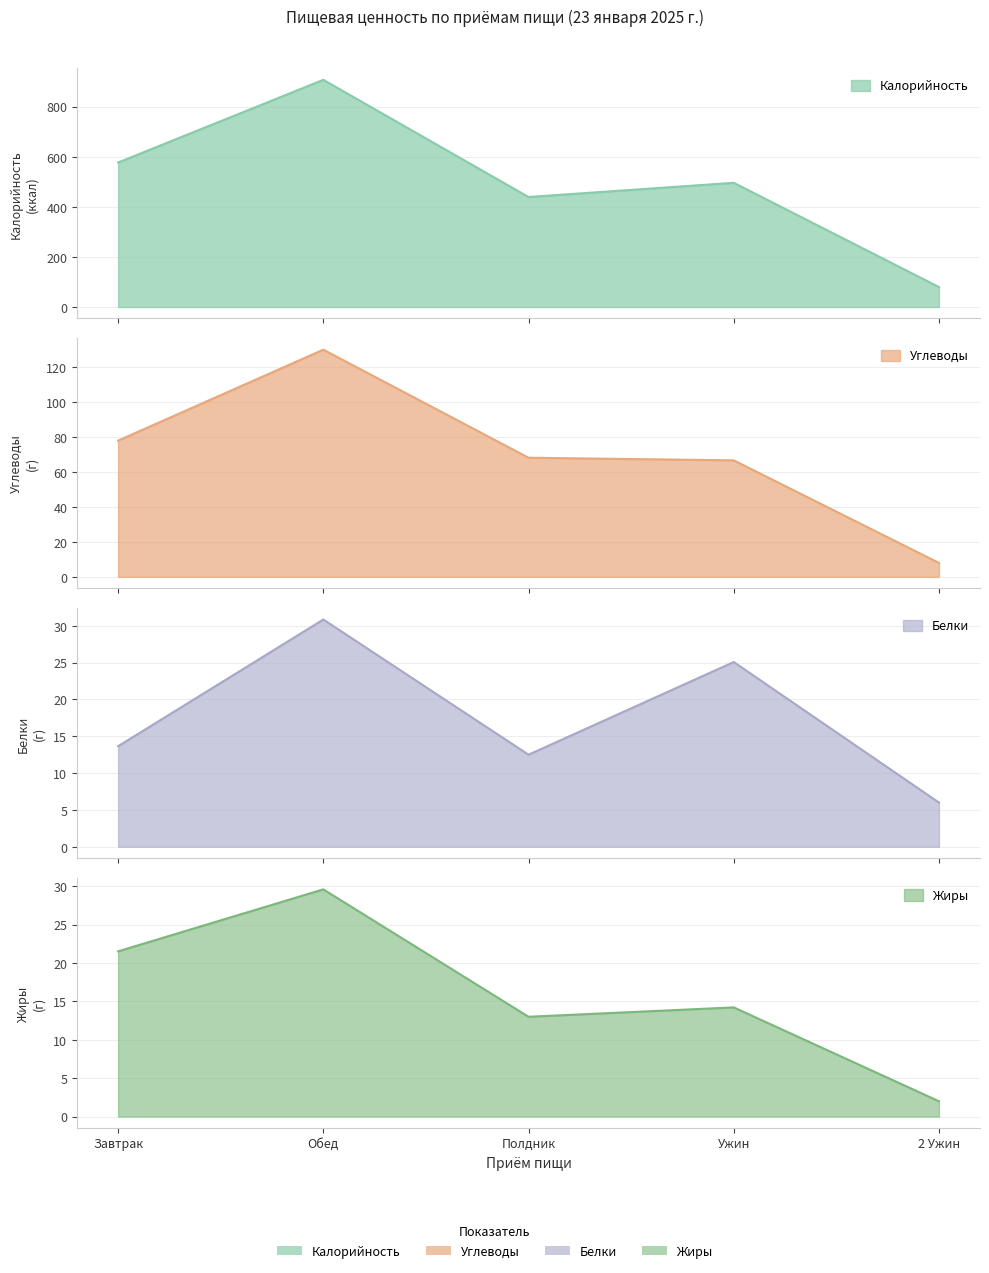

Does the chart display data point markers on the line(s)?

No